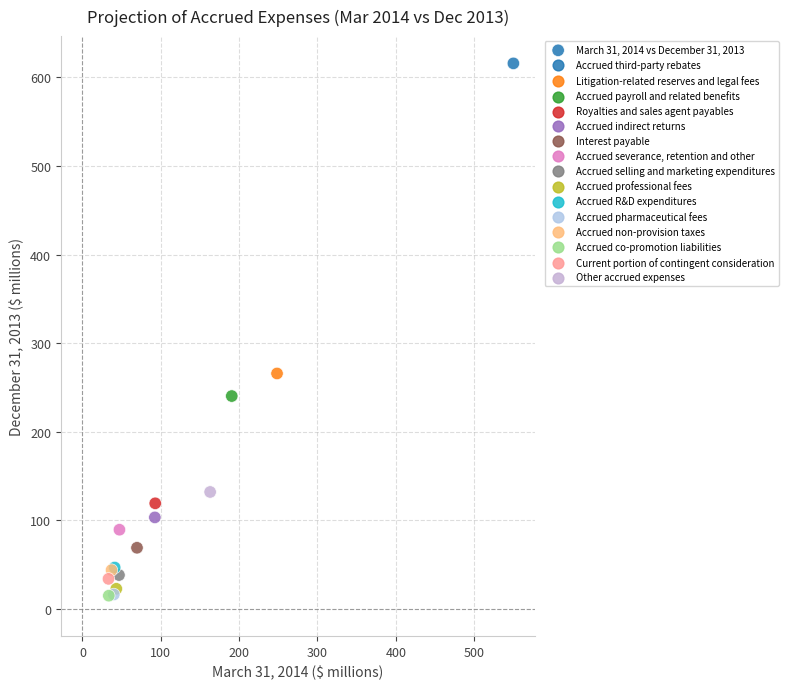

What Y value in the scatter plot is closest to 315?

265.7